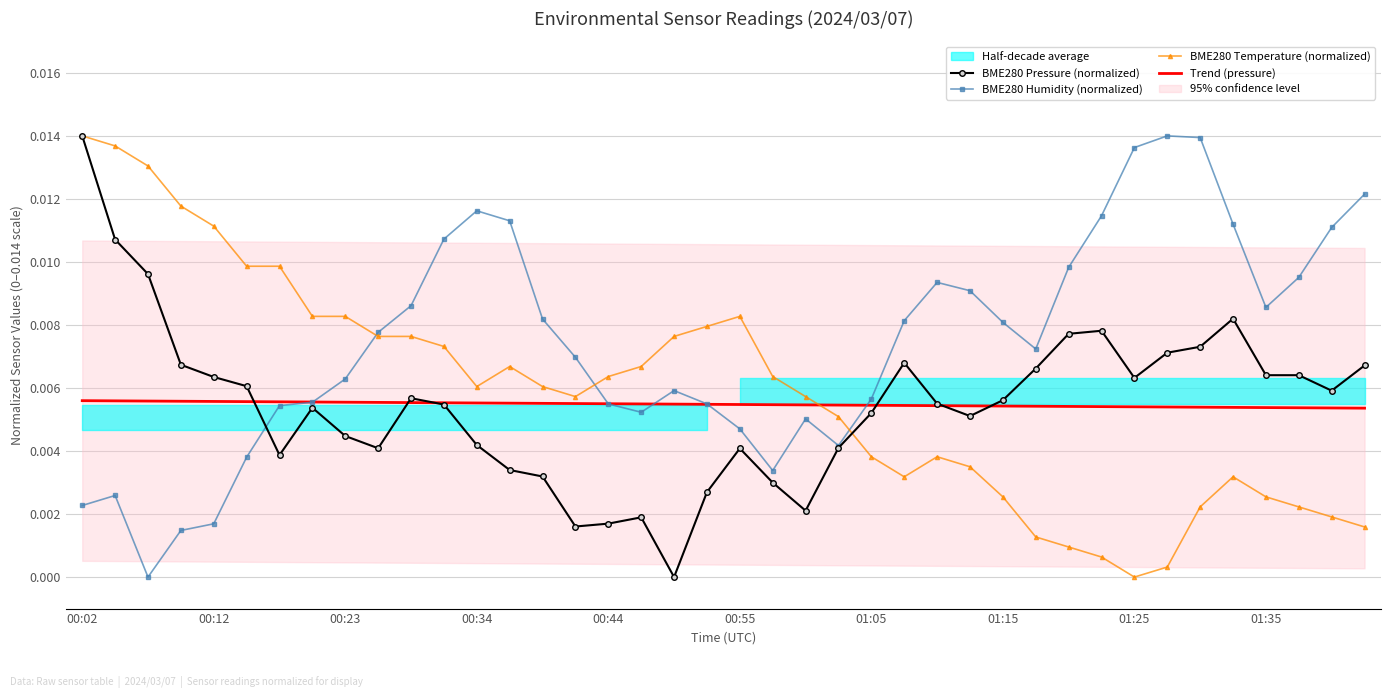

True or false: BME280 Humidity (normalized) has a value of 0.0 at 22.

False